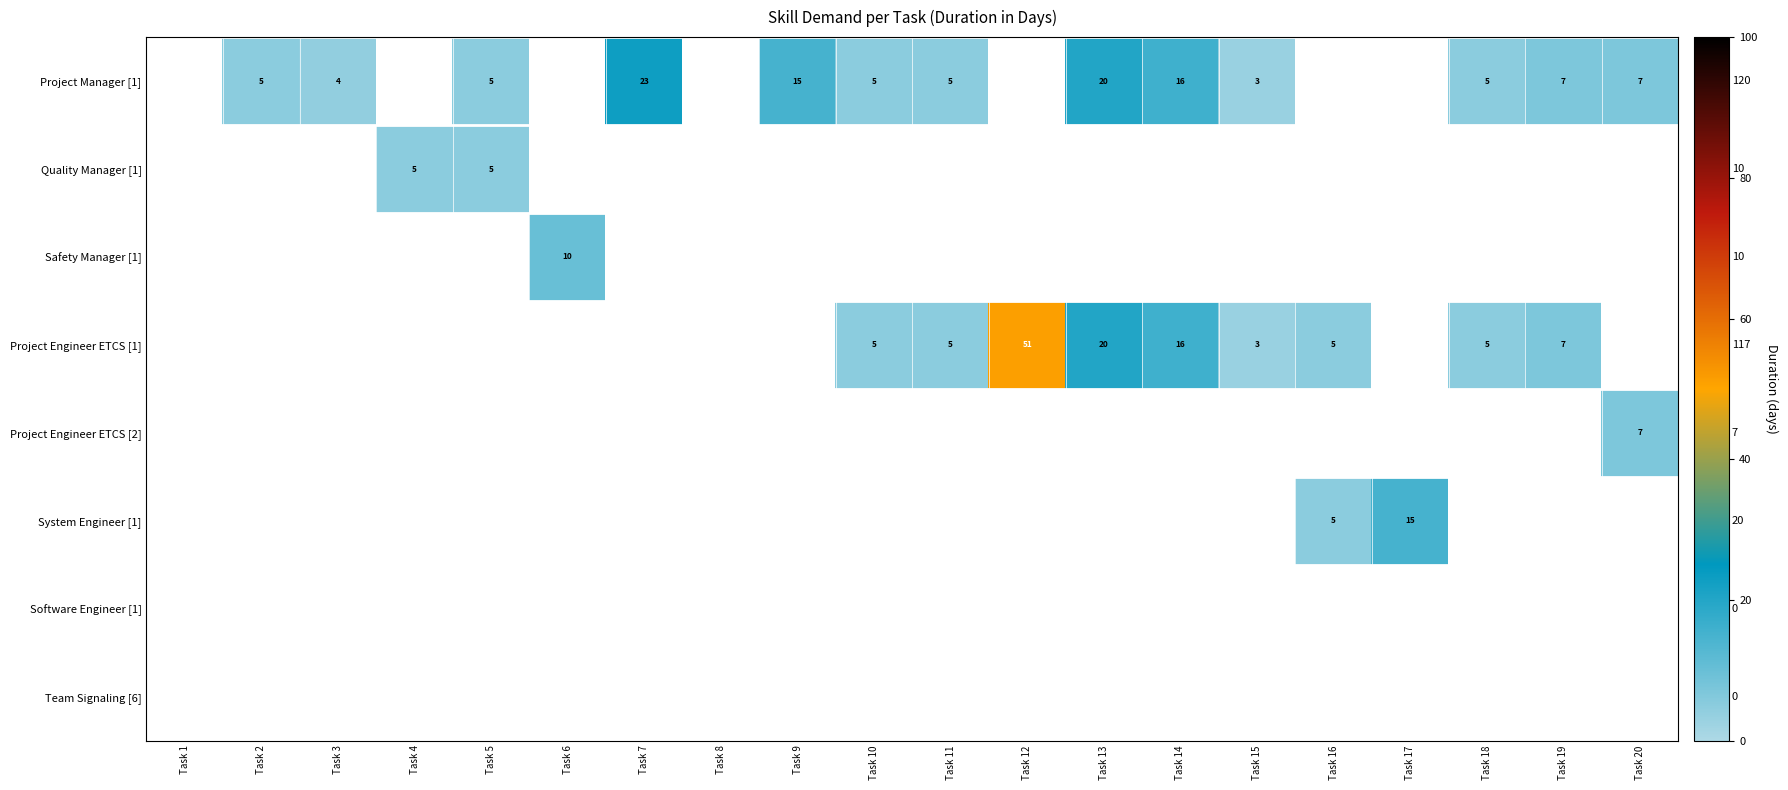

At which category does the chart reach its peak across all series?

Task 12